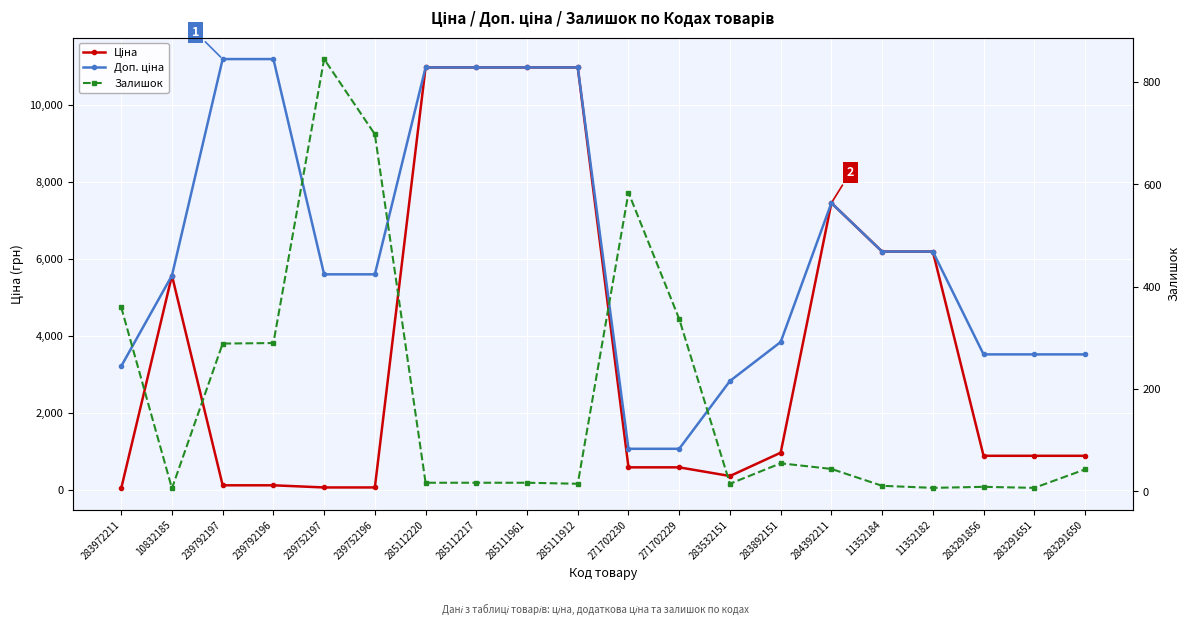

Which series ends up on top after the final intersection of Залишок and Ціна?

Ціна